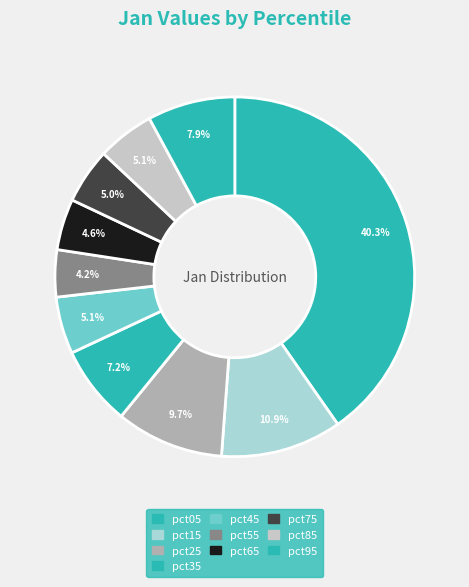

What percentage is the pct85 slice, to the nearest percent?

5%